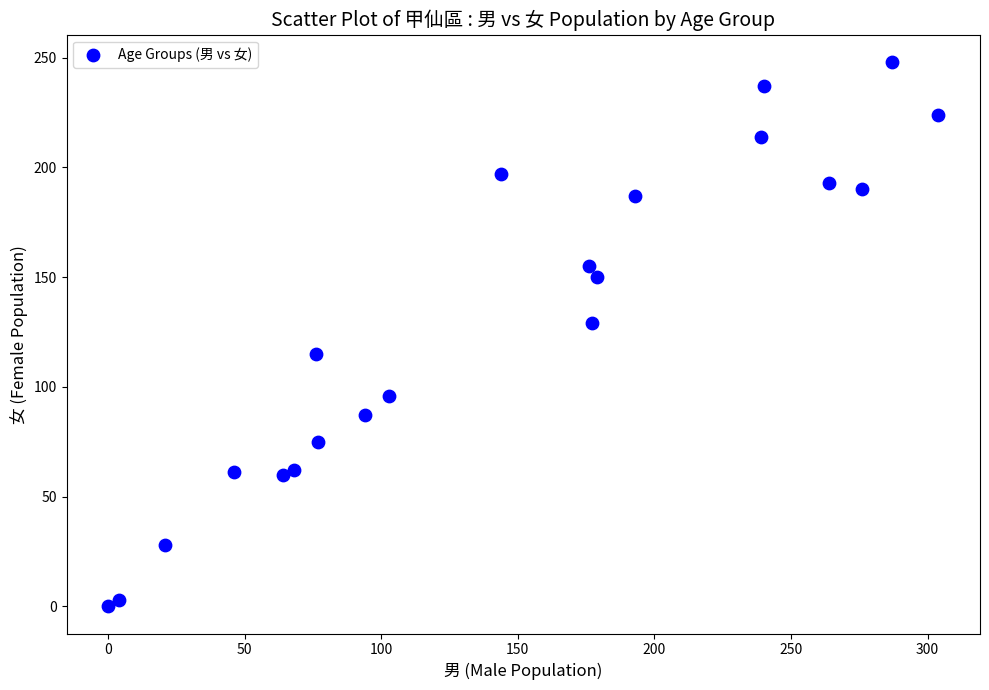

What Y value in the scatter plot is closest to 124?

129